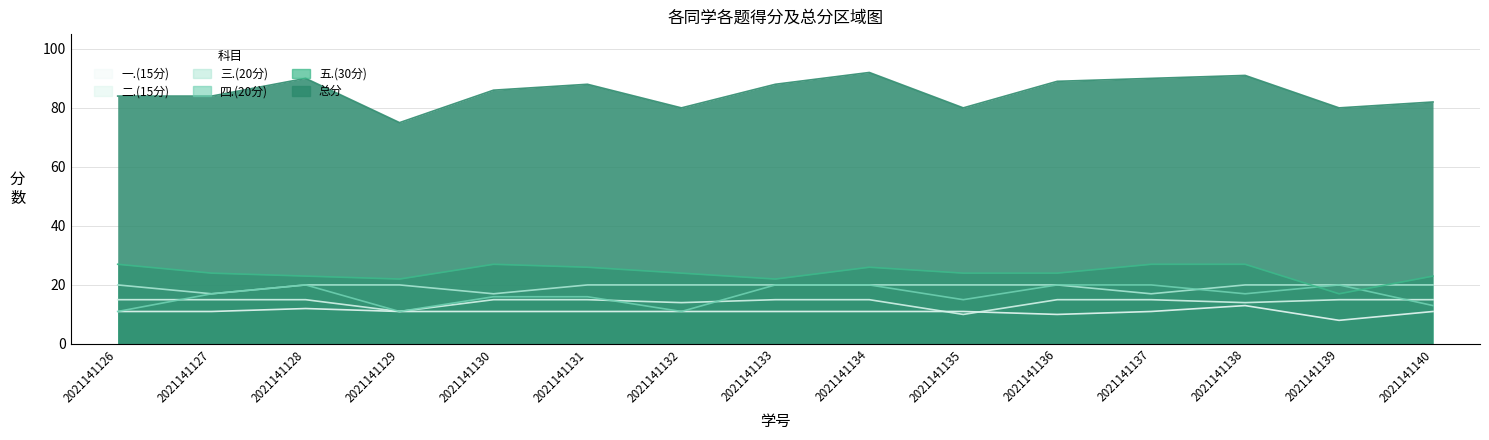

The value of 二.(15分) at 2021141137 is 7. True or false?

False